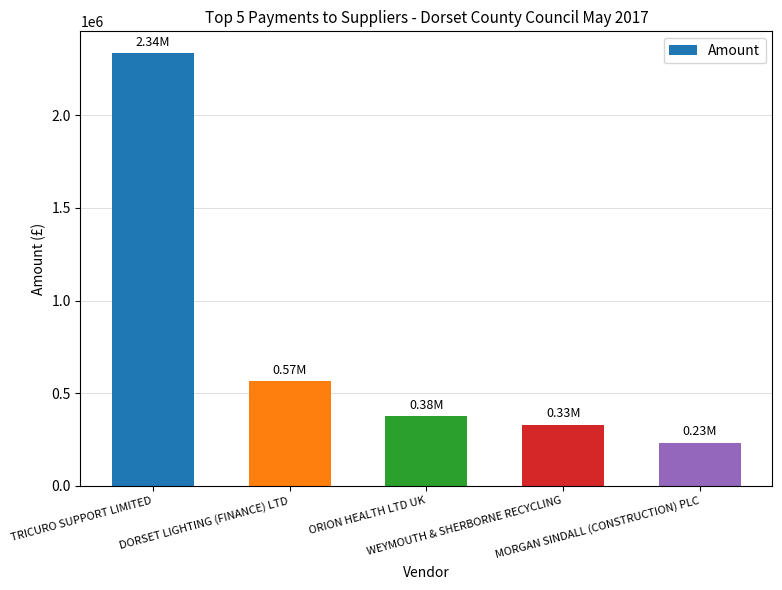

What is the maximum value shown in the chart?

2337400.0